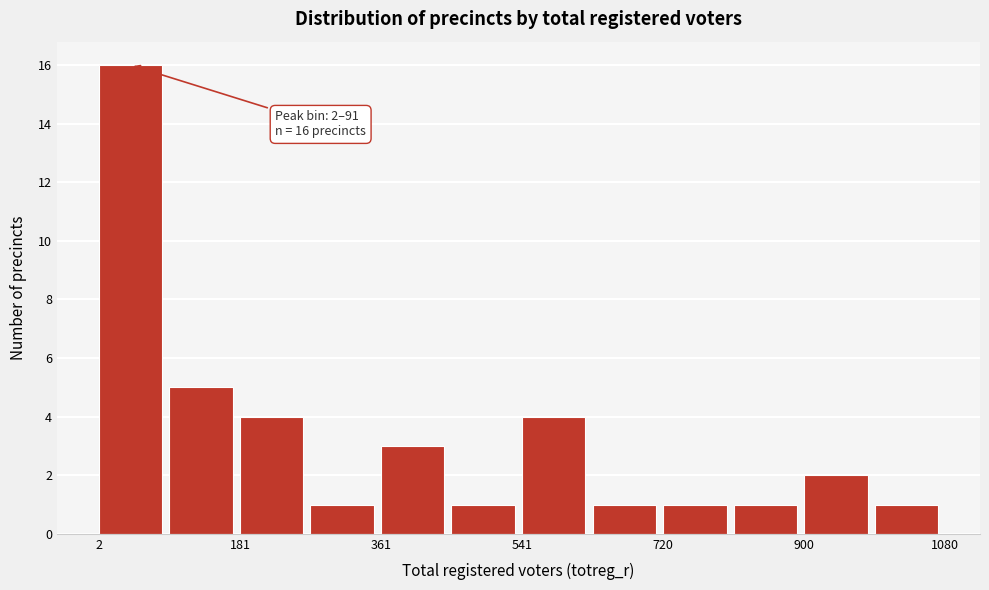

Which range on the x-axis has the tallest bar?

0 to 100